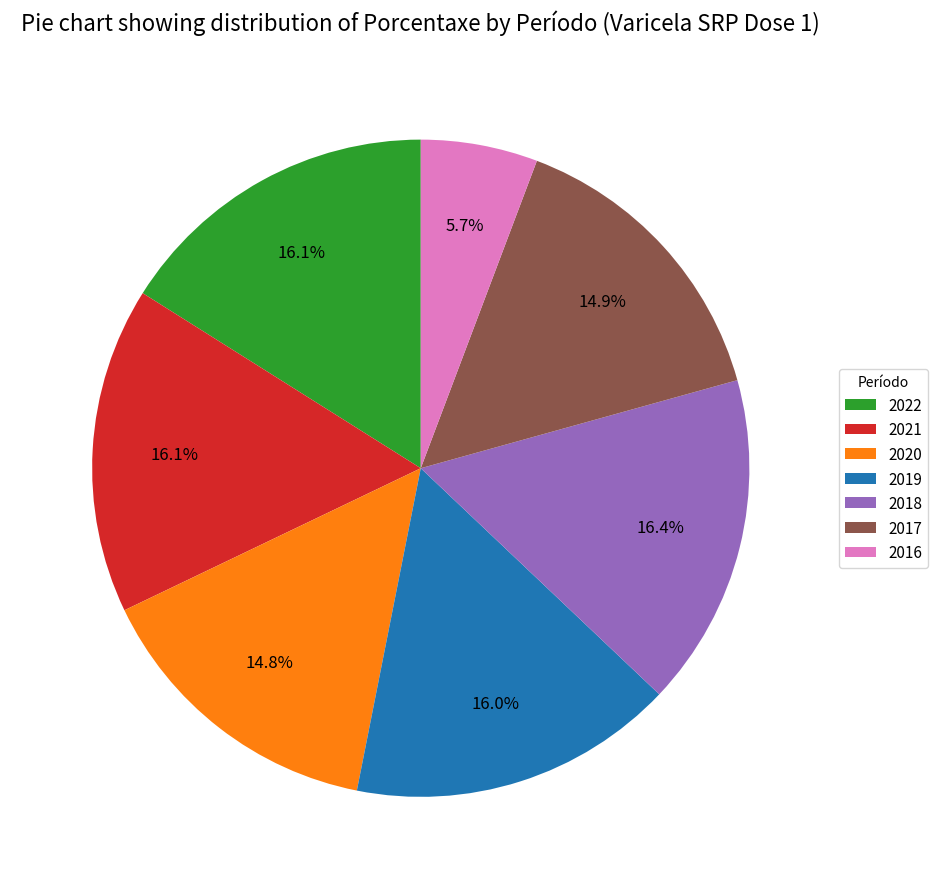

Approximately how many times larger is the value at 2018 compared to 2021?

1.0